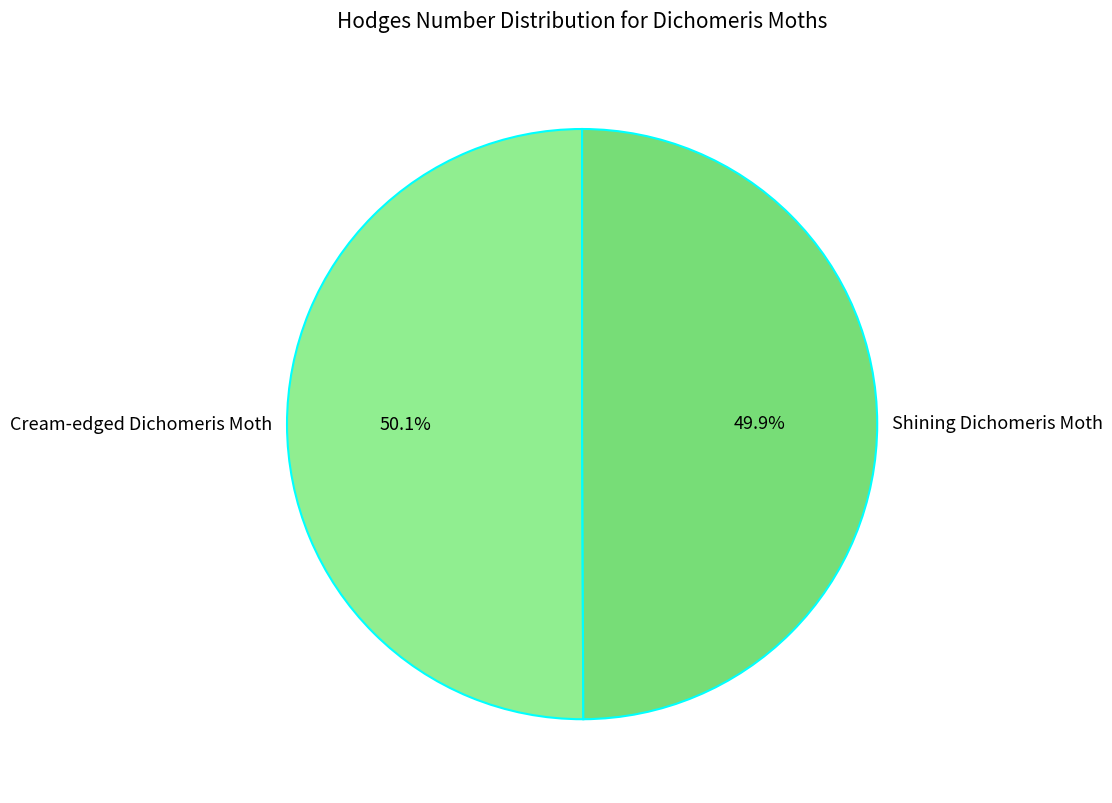

What portion of the pie excludes Cream-edged Dichomeris Moth?

49.9%